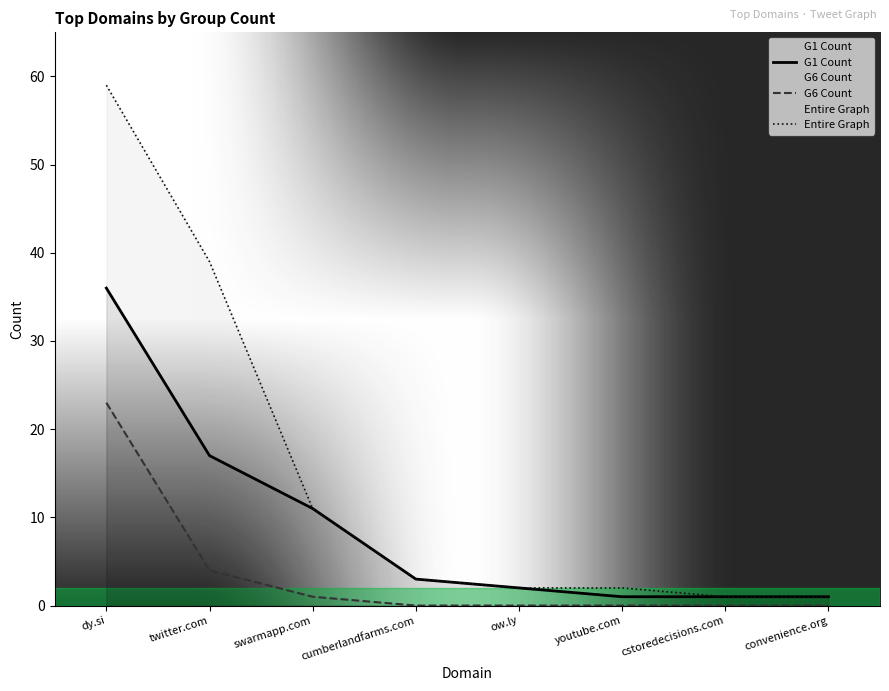

What is the total value across all series at dy.si?

118